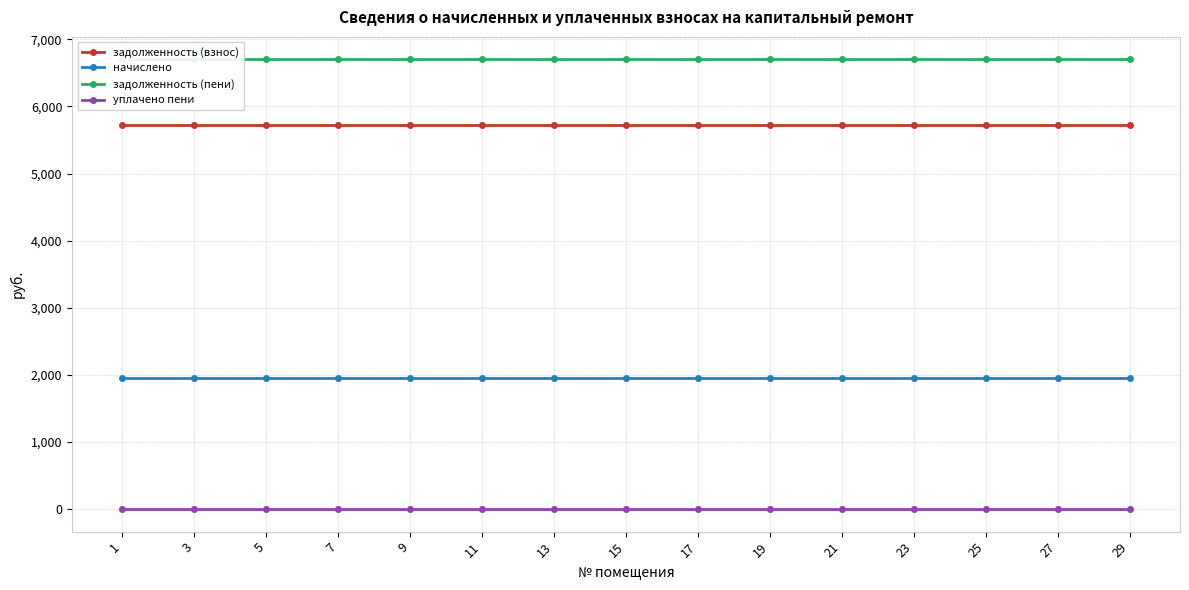

True or false: уплачено пени and начислено intersect in this chart.

False